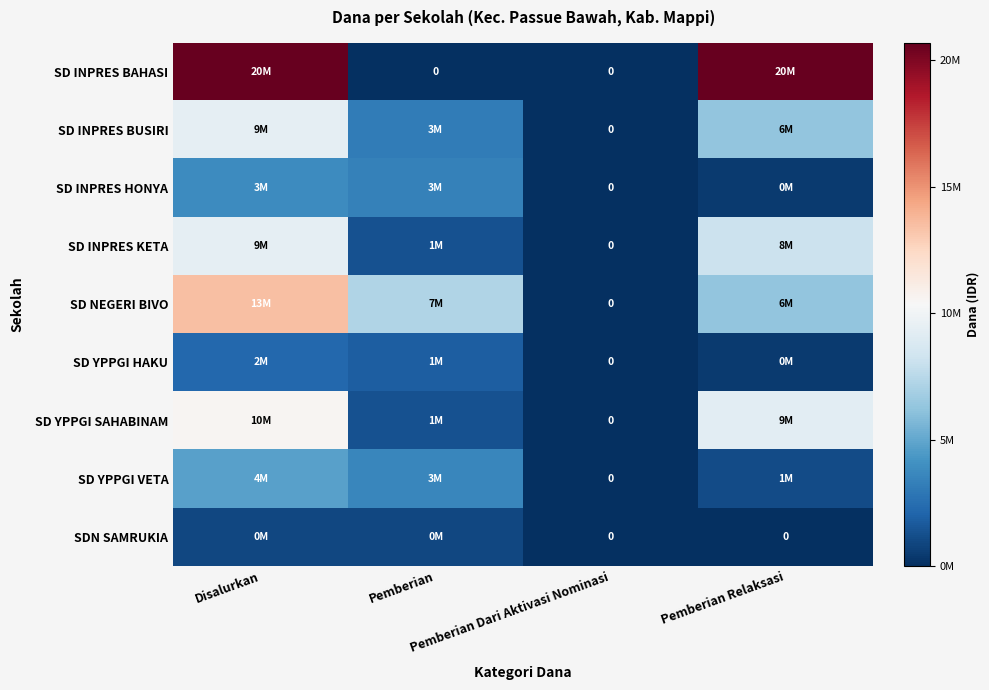

At Disalurkan, list the series in order from largest to smallest.

SD INPRES BAHASI, SD NEGERI BIVO, SD YPPGI SAHABINAM, SD INPRES BUSIRI, SD INPRES KETA, SD YPPGI VETA, SD INPRES HONYA, SD YPPGI HAKU, SDN SAMRUKIA